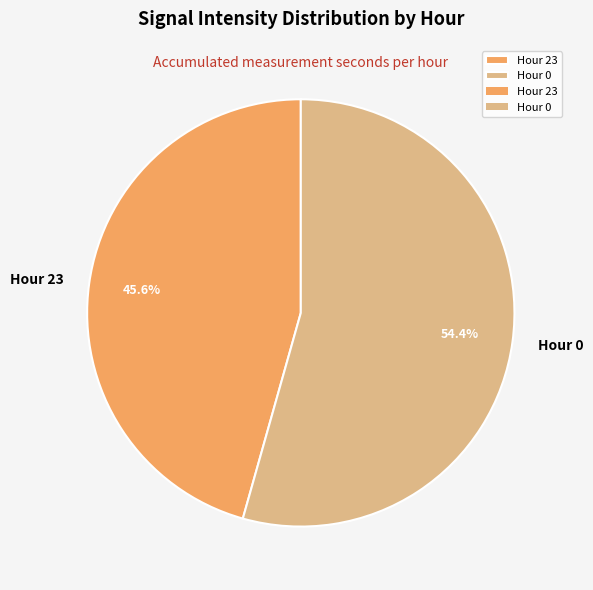

Do Hour 23 and Hour 0 together represent more than half of the pie?

Yes